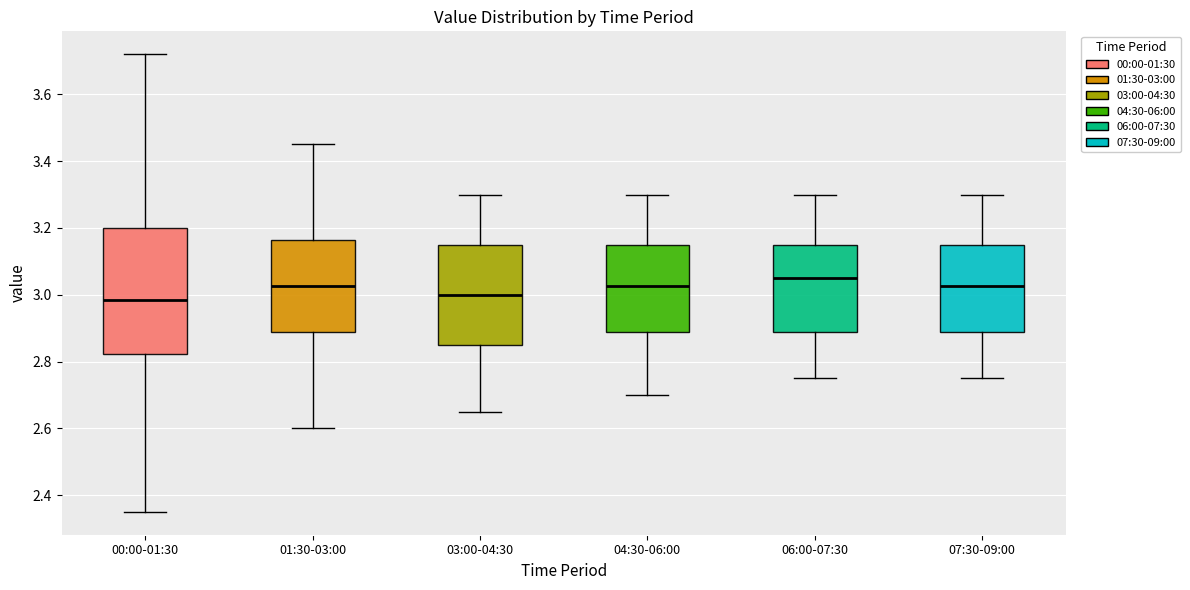

Where does the median line of the box for 07:30-09:00 sit on the y-axis? The values are not printed on the chart, so give them approximately, as read against the axis.

3.02